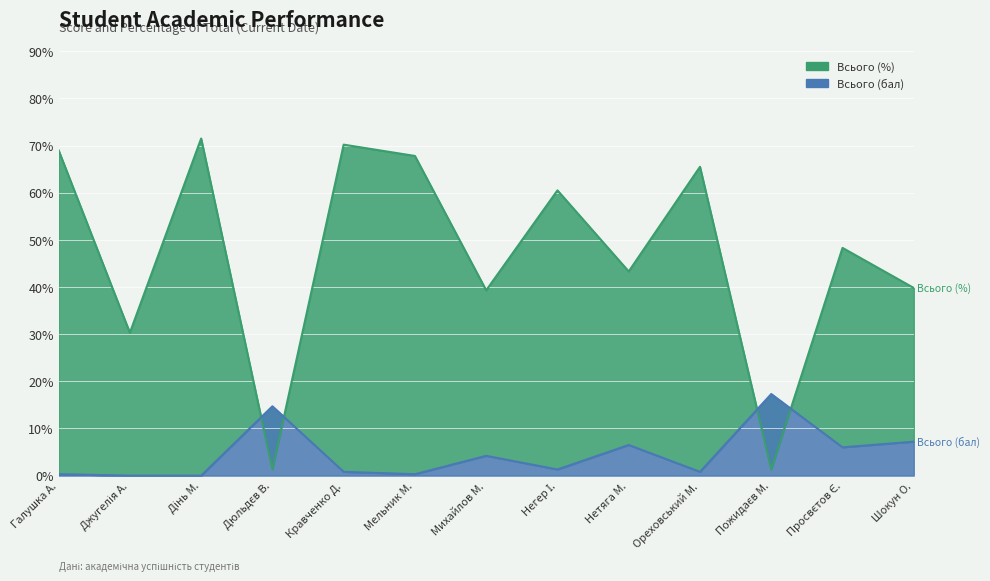

Which series has the largest total across all categories?

Всього (%)